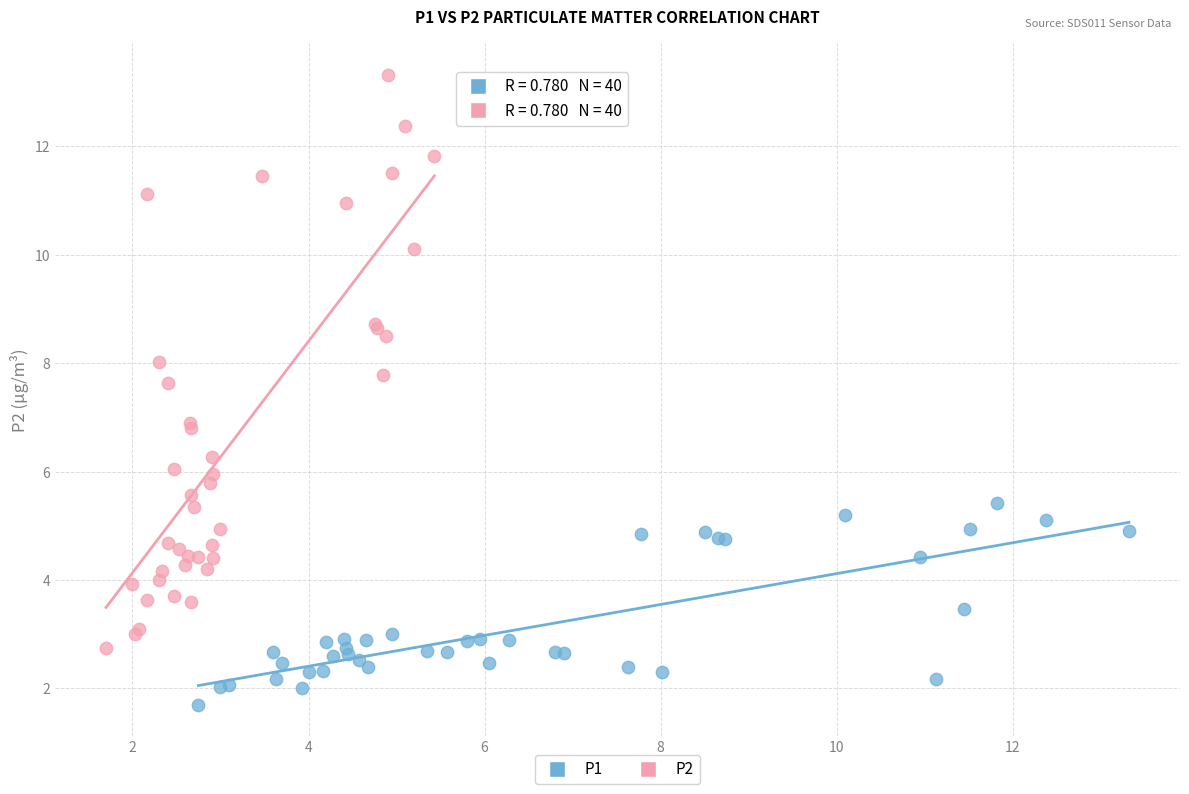

Which series reaches the minimum Y coordinate?

P1